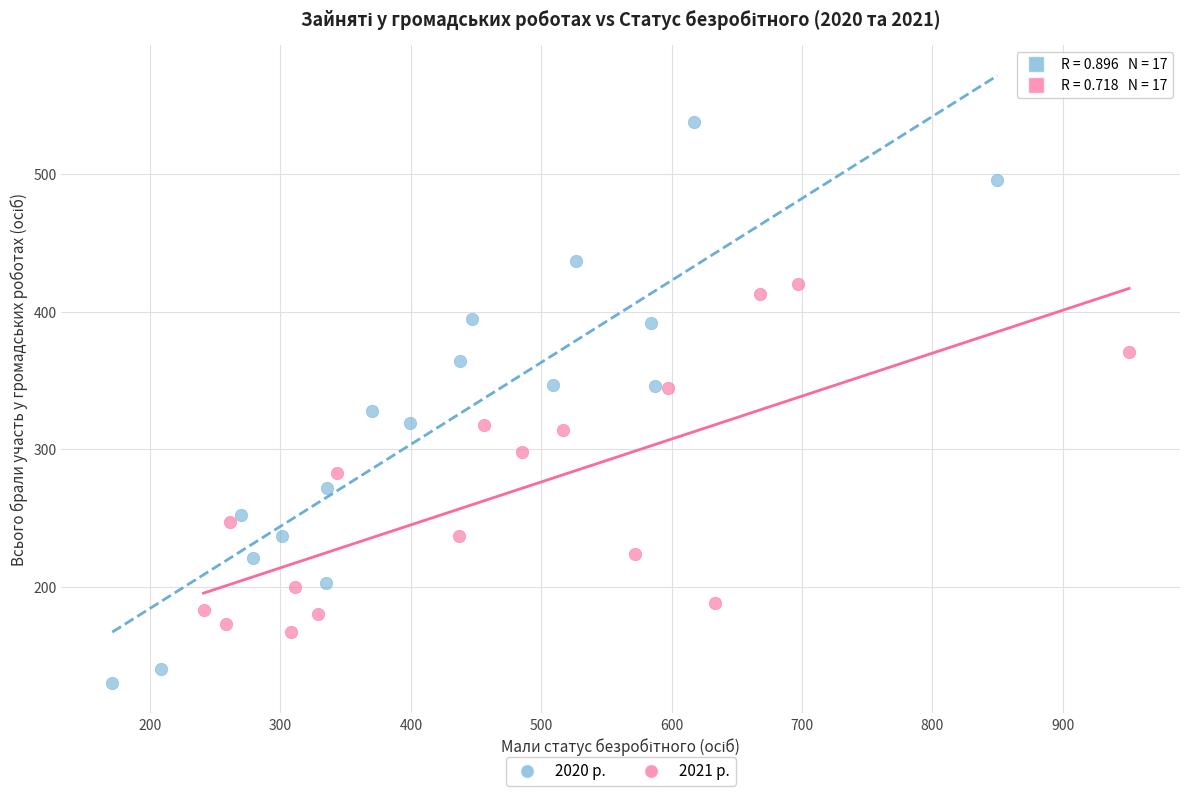

Which series has the widest spread of Y values?

2020 р.